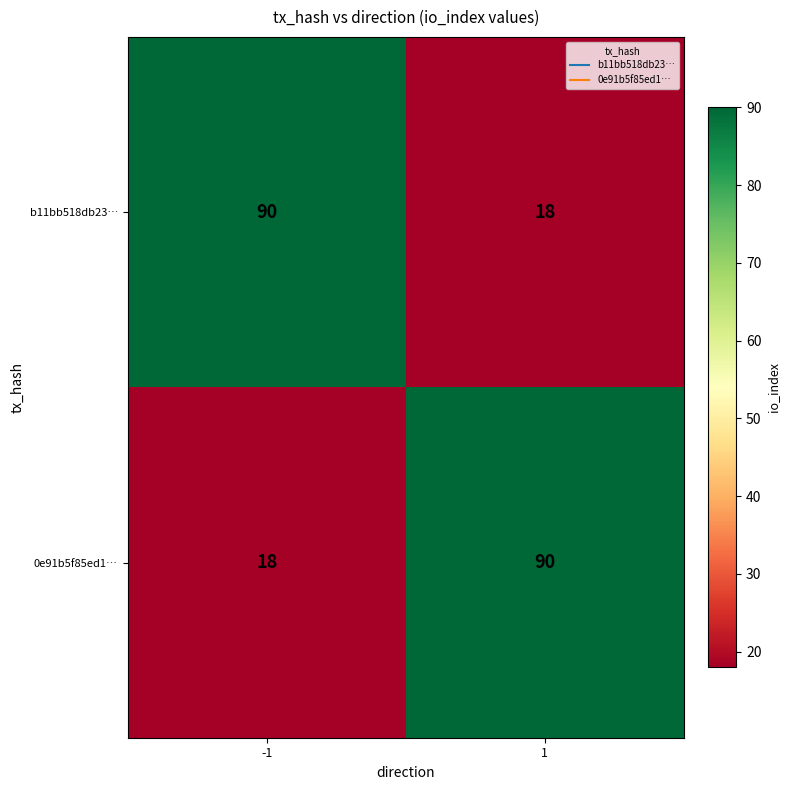

At how many categories does at least one series exceed 69?

2